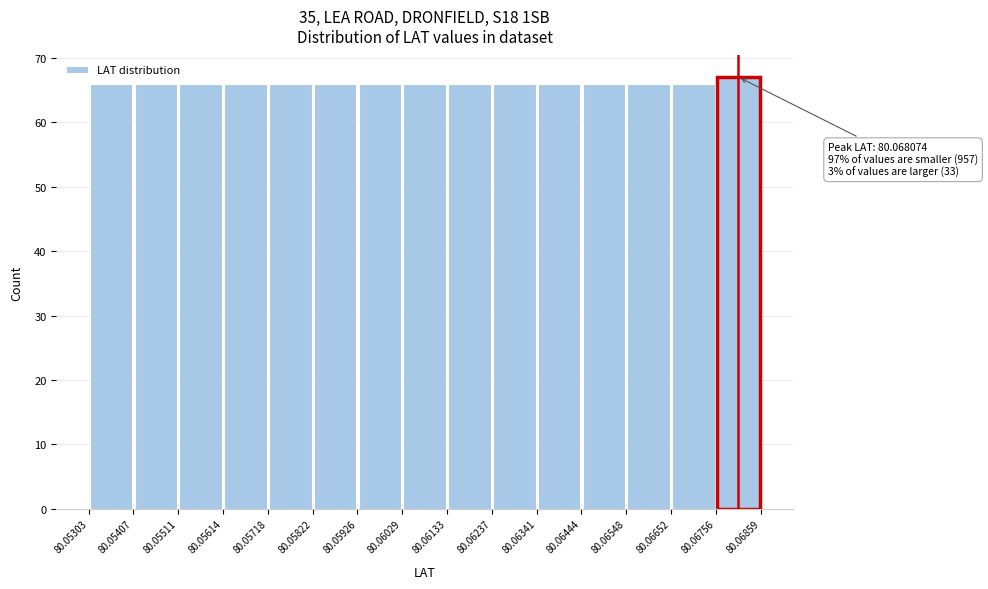

Which range on the x-axis has the tallest bar?

80.06756 to 80.06859